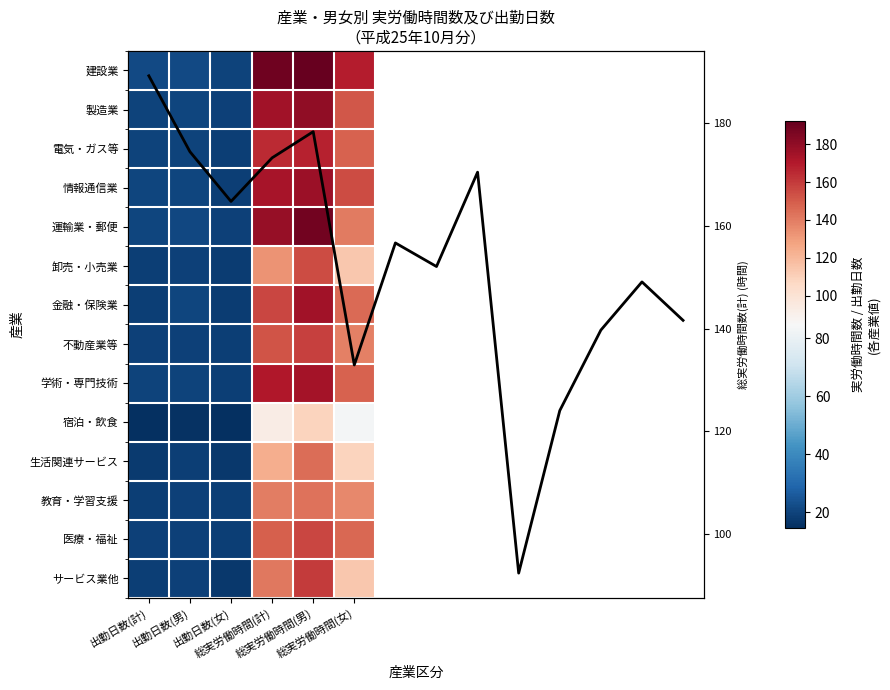

Is it true that J equals 145.7 at 総実労働時間(女)?

True